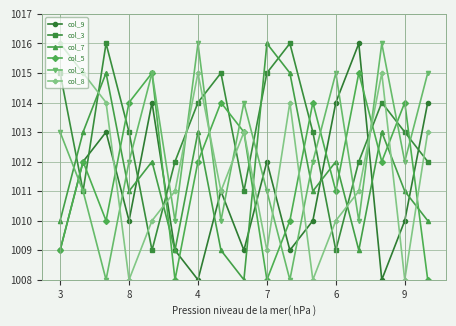

Reading left to right, transcribe all the data shown in this chart.

col_9: 1009	1012	1013	1010	1014	1009	1008	1011	1009	1012	1009	1010	1014	1016	1008	1010	1014
col_3: 1015	1011	1016	1013	1009	1012	1014	1015	1011	1015	1016	1013	1009	1012	1014	1013	1012
col_7: 1010	1013	1015	1011	1012	1009	1013	1009	1008	1016	1015	1011	1012	1009	1013	1011	1010
col_5: 1009	1012	1010	1014	1015	1008	1012	1014	1013	1008	1010	1014	1011	1015	1012	1014	1008
col_2: 1013	1011	1008	1012	1015	1010	1016	1010	1014	1011	1008	1012	1015	1010	1016	1012	1015
col_8: 1016	1015	1014	1008	1010	1011	1015	1011	1013	1009	1014	1008	1010	1011	1015	1008	1013